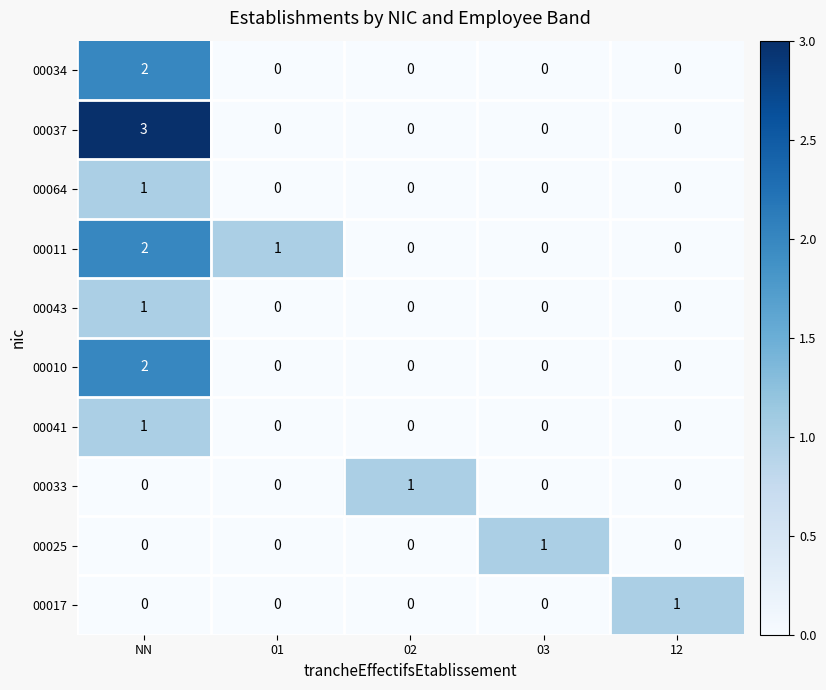

The 00064 series shows -1 at 12. True or false?

False